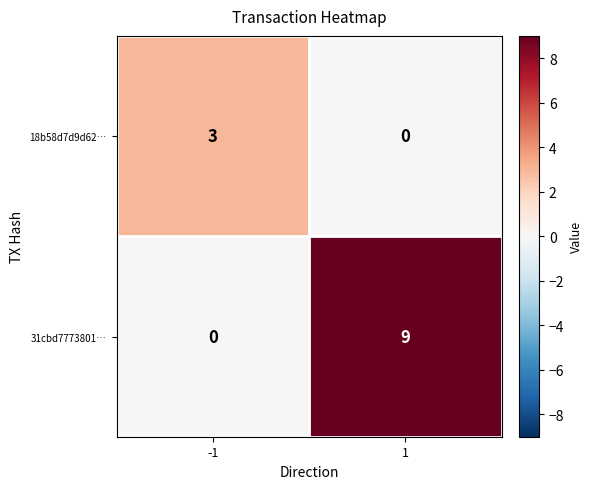

How many data points does each series have?

2